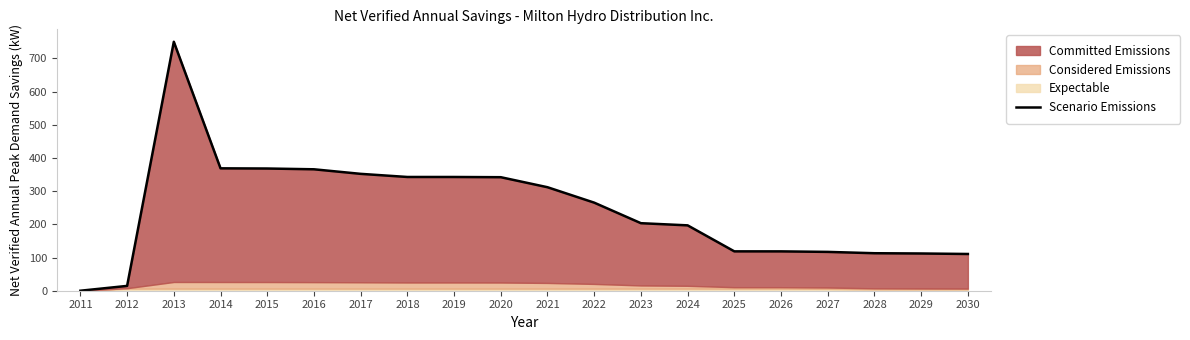

Where does the data first go above 265?

2013